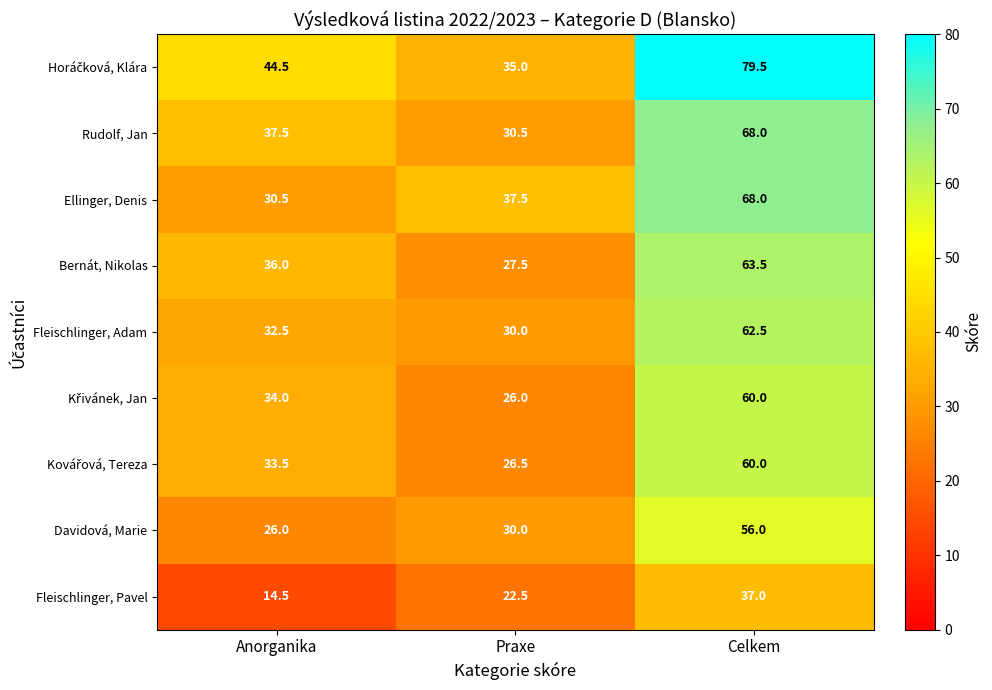

Which series changed the most between Anorganika and Celkem?

Ellinger, Denis